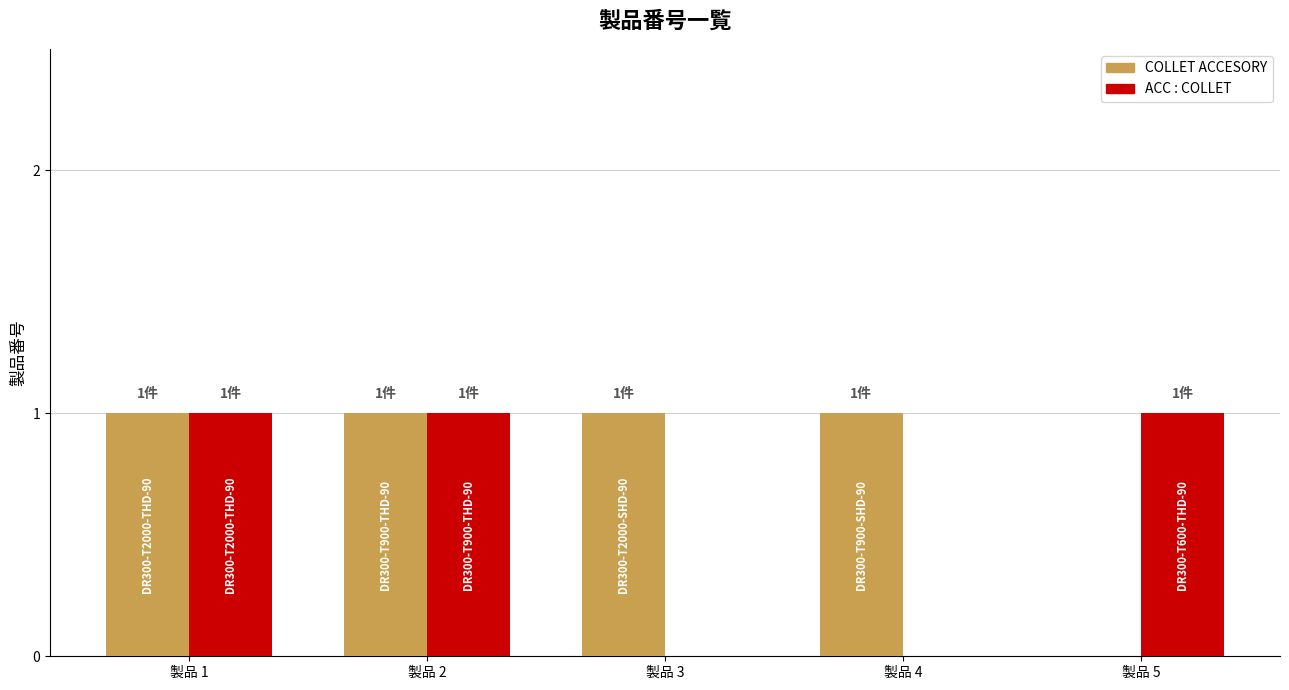

Reading right to left, transcribe all the data shown in this chart.

Spare Parts/ COLLET ACCESORY: 製品 5=0	製品 4=1	製品 3=1	製品 2=1	製品 1=1
Spare Parts/ ACC : COLLET: 製品 5=1	製品 4=0	製品 3=0	製品 2=1	製品 1=1